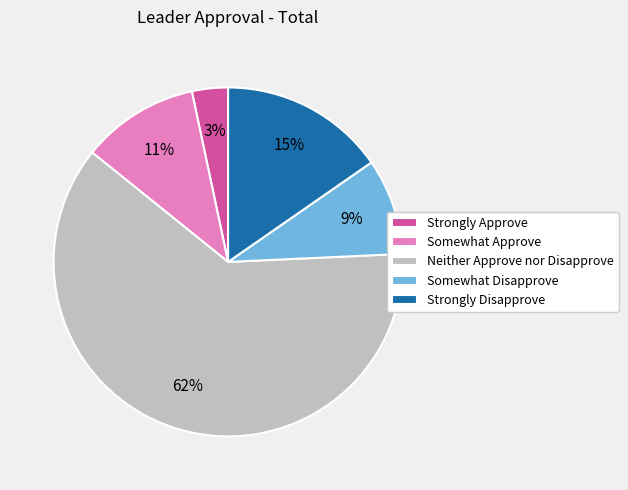

To the nearest percent, what portion does Somewhat Disapprove represent?

9%